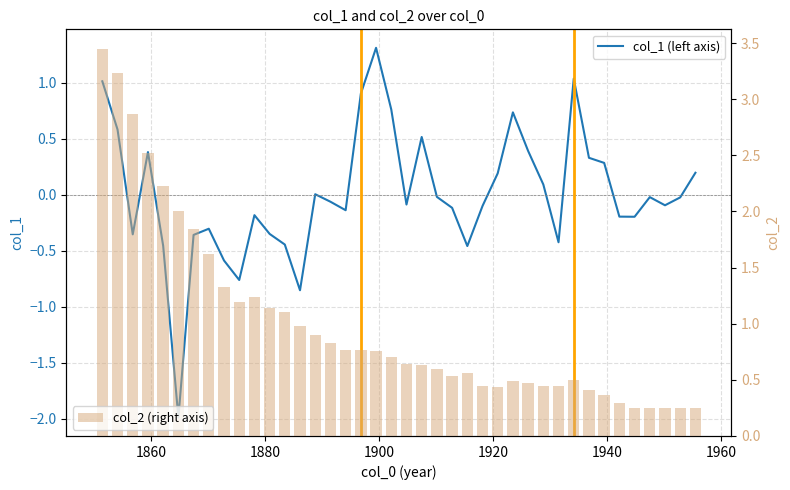

What is the difference between the second highest and minimum values in the col_2 (right axis) series?

3.0